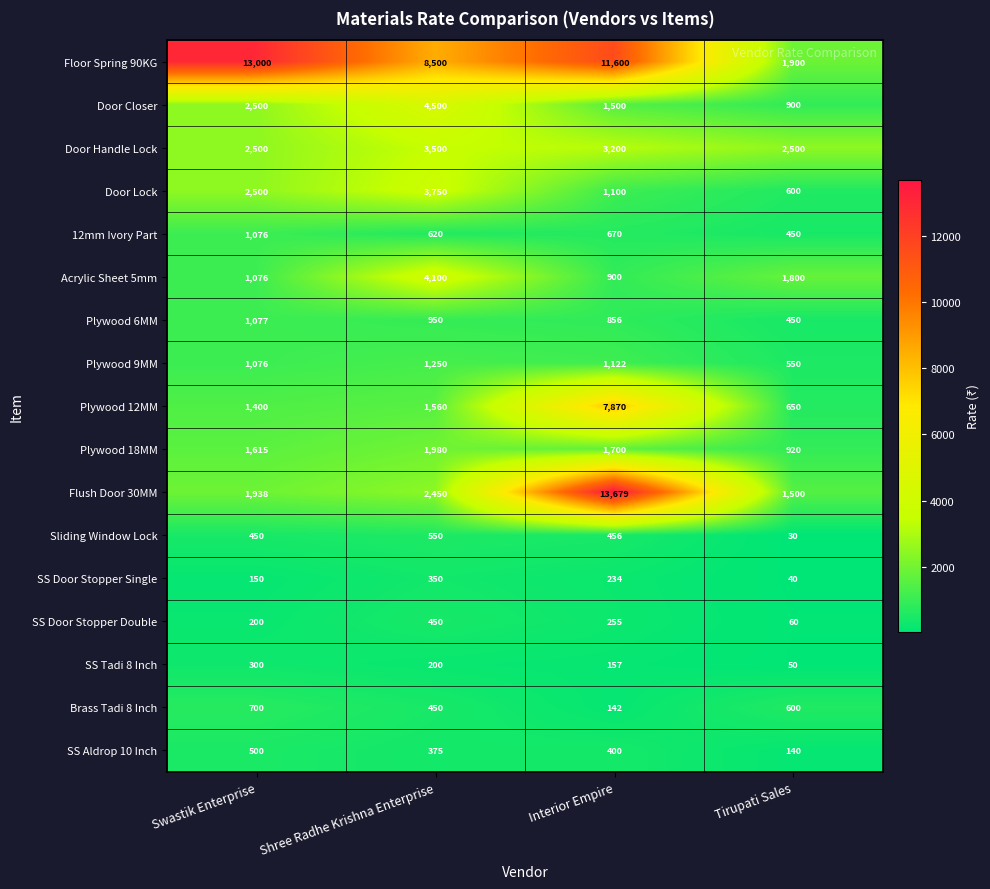

What value does the Acrylic Sheet 5mm series have at Shree Radhe Krishna Enterprise, to the nearest 100?

4100